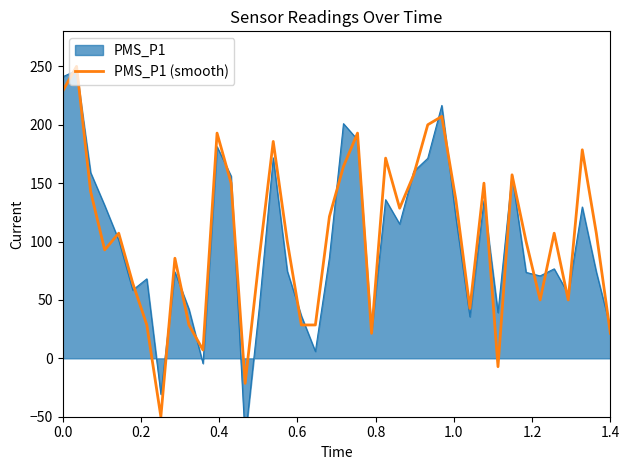

What is the maximum value for PMS_P1 (smooth)?

250.0